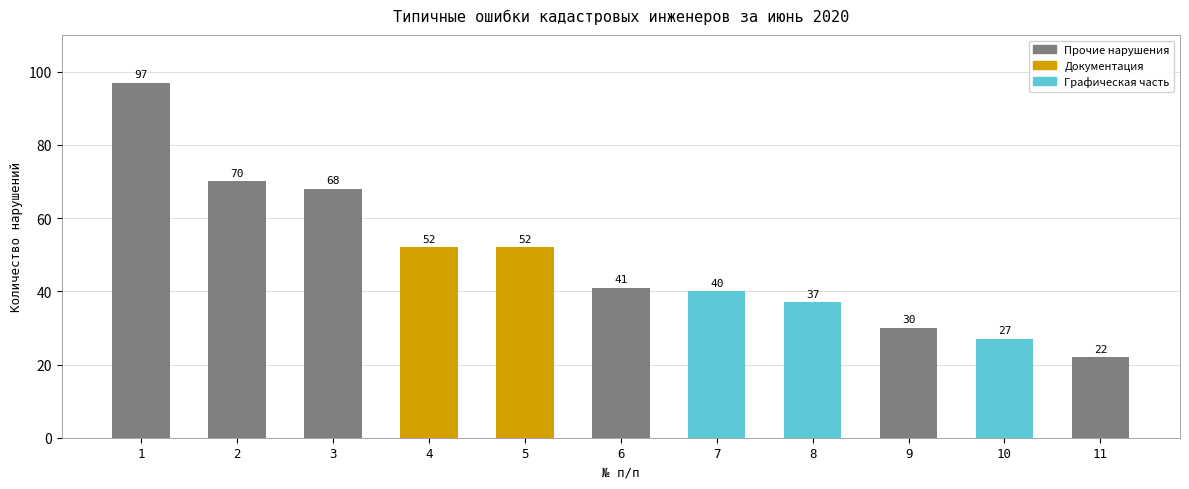

What is the approximate value at 5?

52